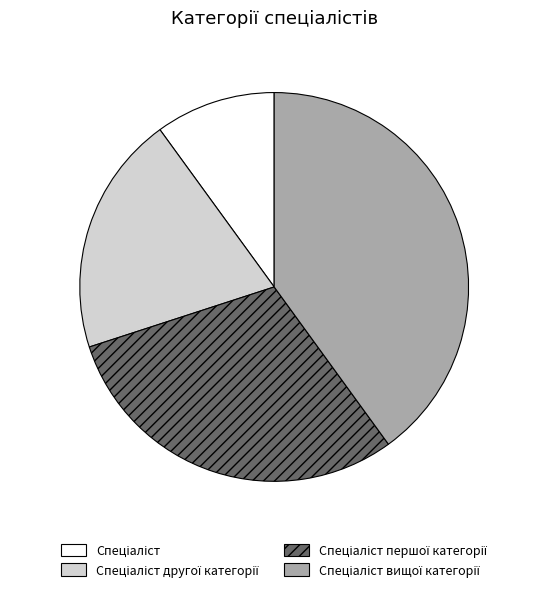

Does any single category account for the majority?

No